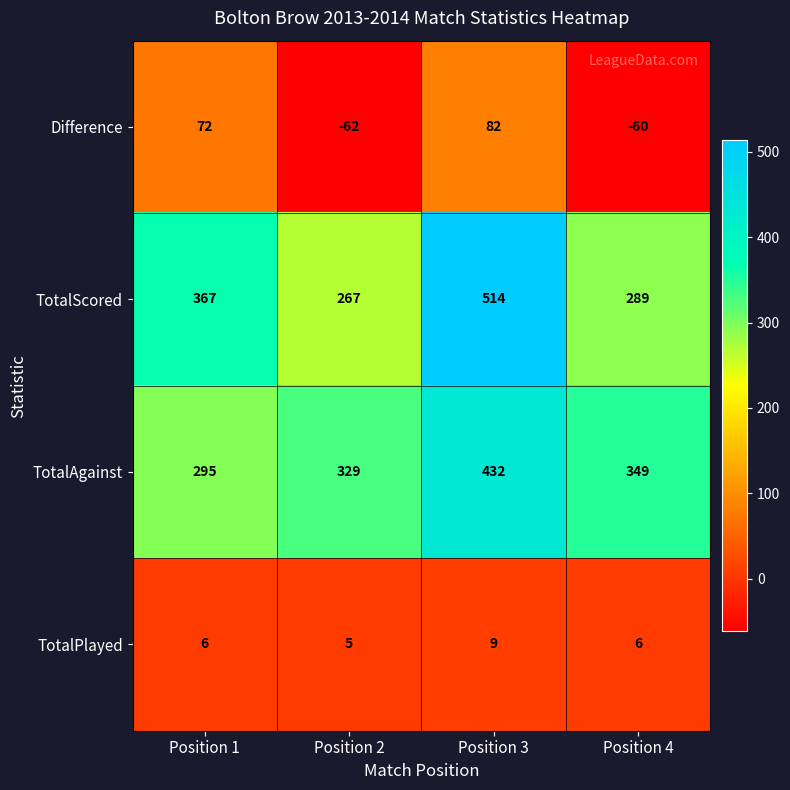

Reading left to right, list all the values displayed in this chart.

Difference: Position 1=72	Position 2=-62	Position 3=82	Position 4=-60
TotalScored: Position 1=367	Position 2=267	Position 3=514	Position 4=289
TotalAgainst: Position 1=295	Position 2=329	Position 3=432	Position 4=349
TotalPlayed: Position 1=6	Position 2=5	Position 3=9	Position 4=6